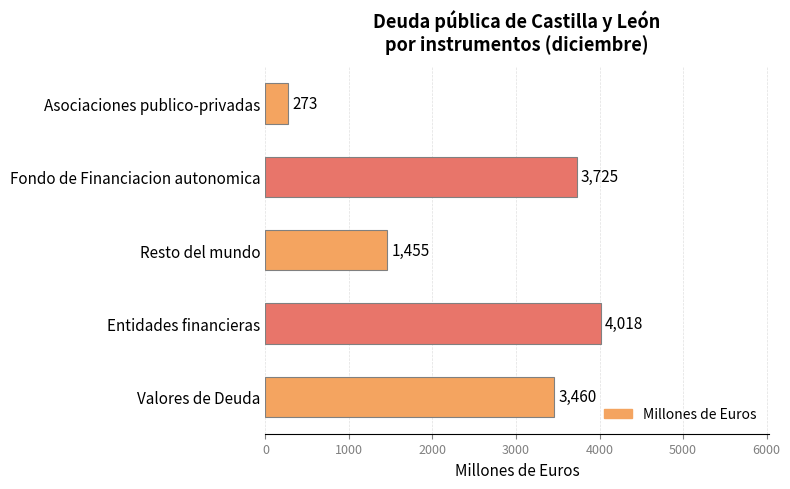

Approximately how many times larger is the value at Fondo de Financiacion autonomica compared to Resto del mundo?

2.6